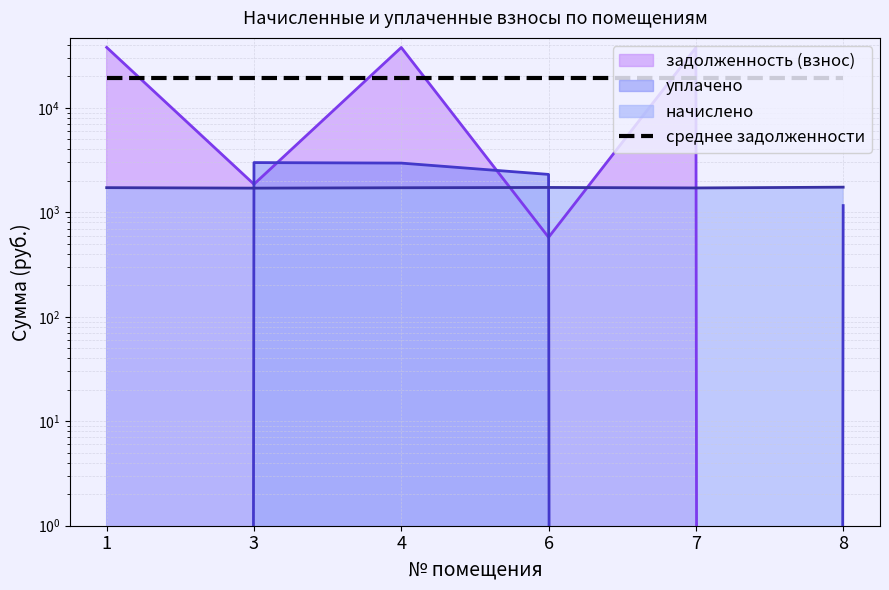

What is the maximum value shown in the chart?

37934.6